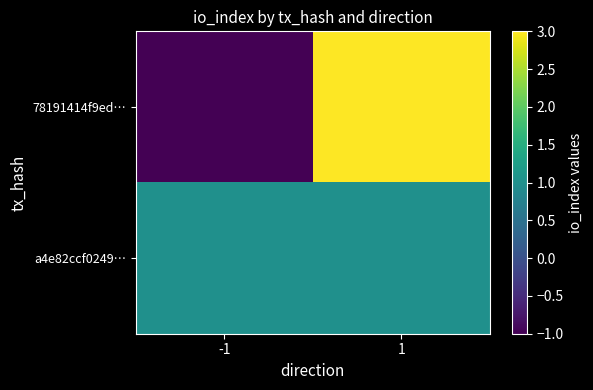

Reading right to left, extract all data points from this chart.

78191414f9ed…: 1=3	-1=-1
a4e82ccf0249…: 1=1	-1=1